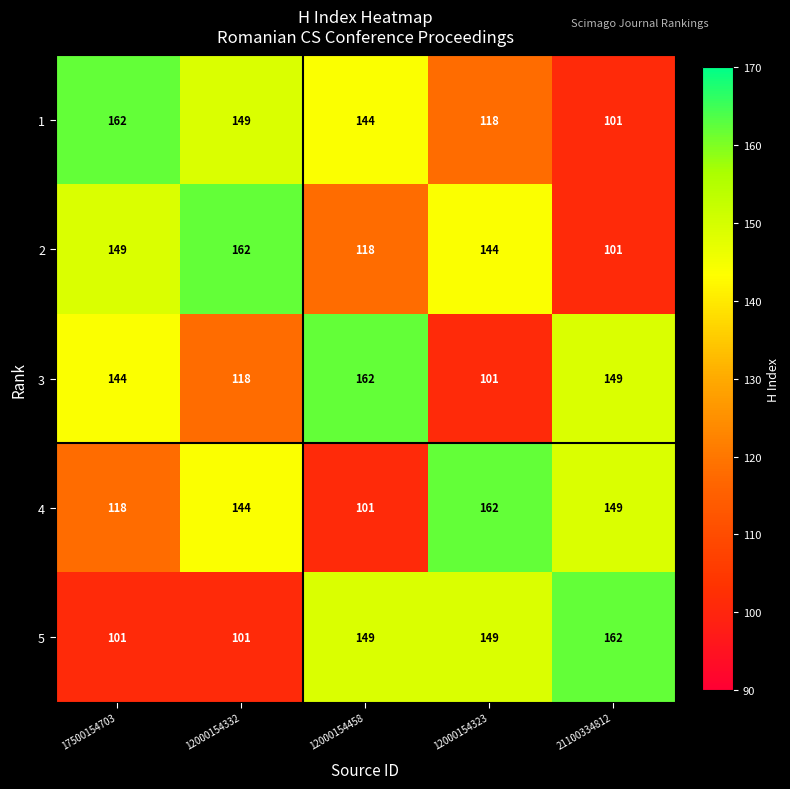

Which series changed the most between 12000154323 and 21100334812?

3